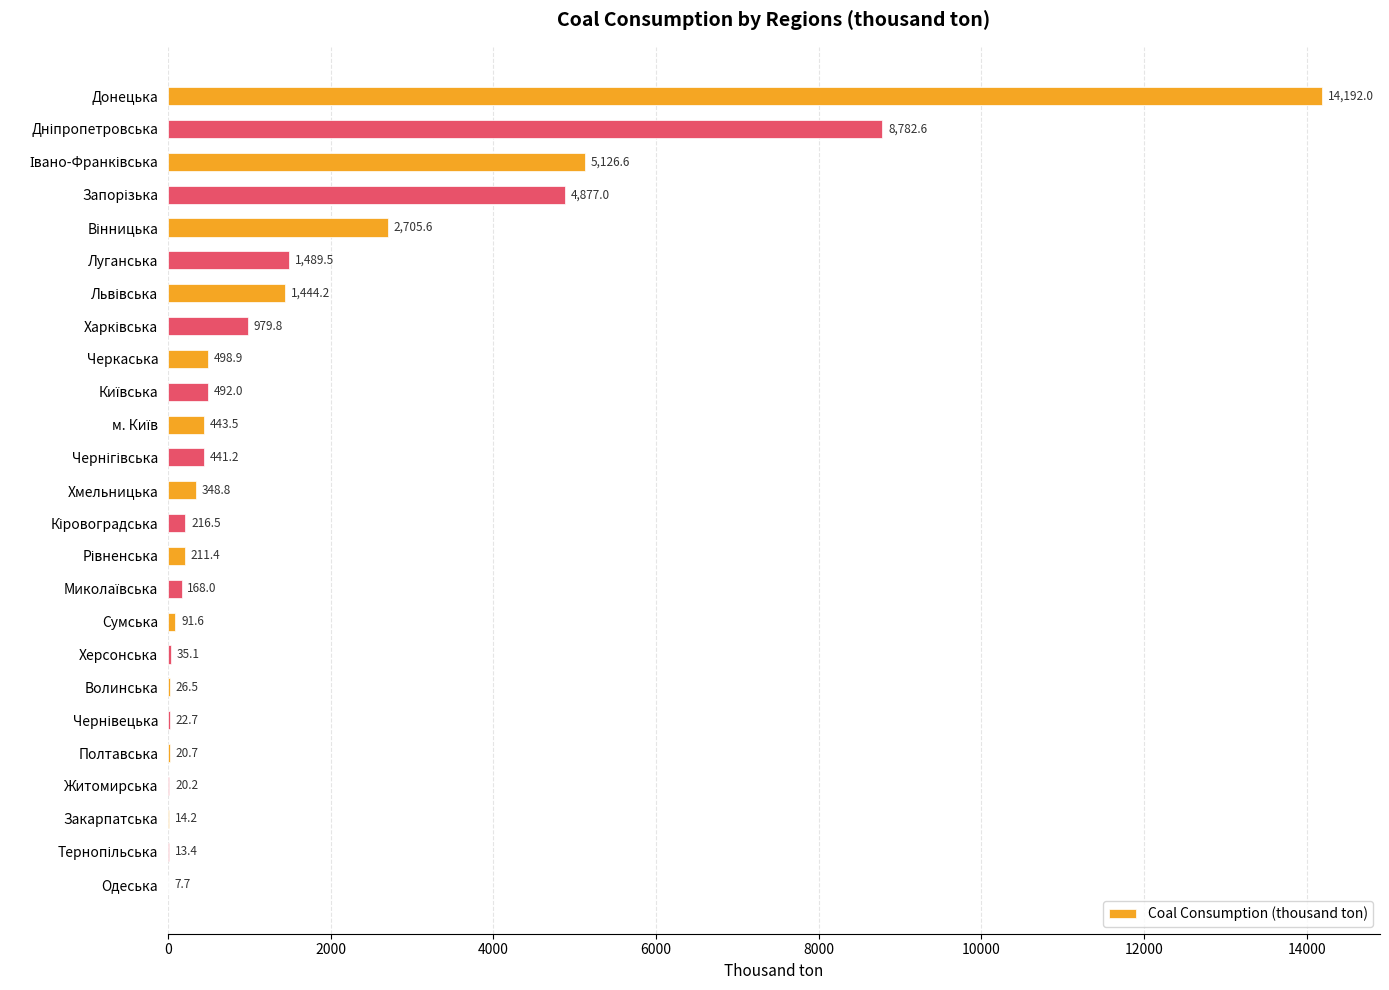

What is the ratio of the value at Одеська to the value at Закарпатська?

0.5